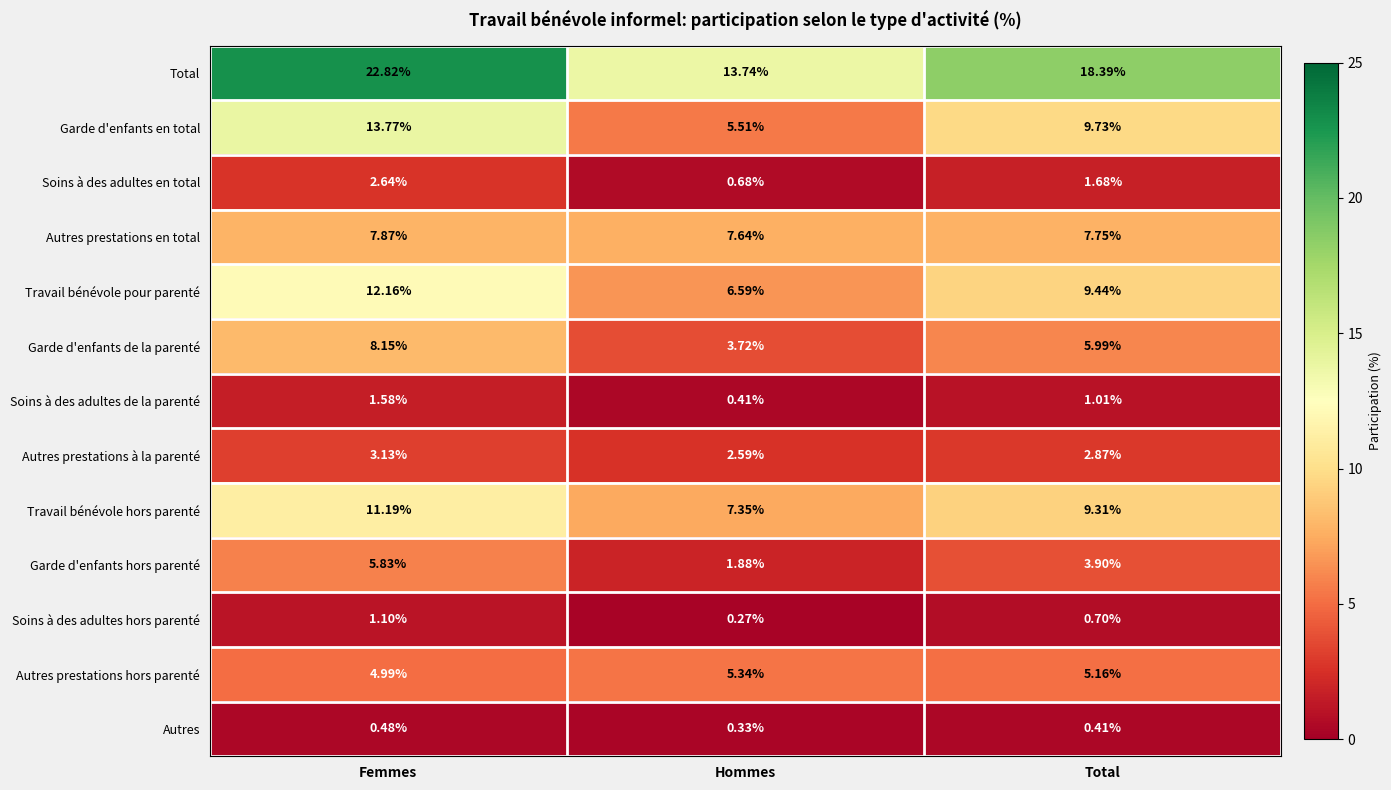

Where is Travail bénévole hors parenté nearest to the value 9?

Total